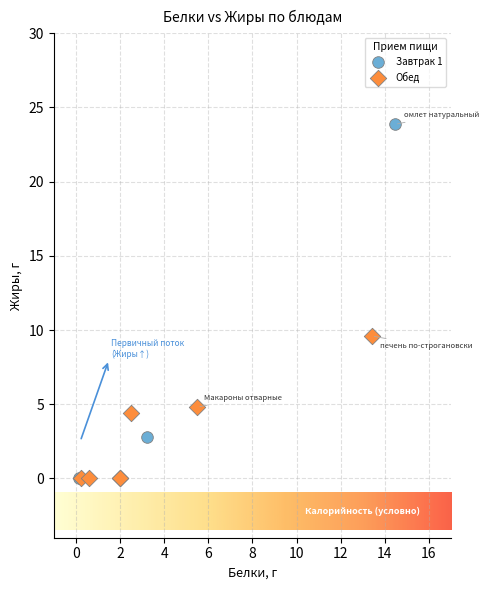

Which series has the largest Y range (max minus min)?

Завтрак 1